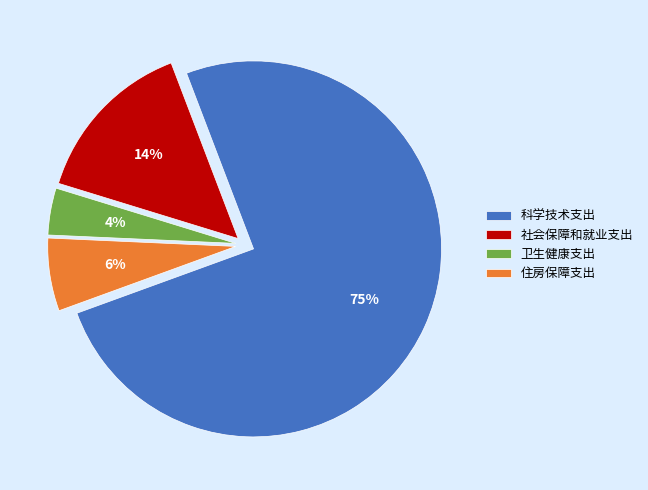

Is there any slice that represents more than half of the pie?

Yes